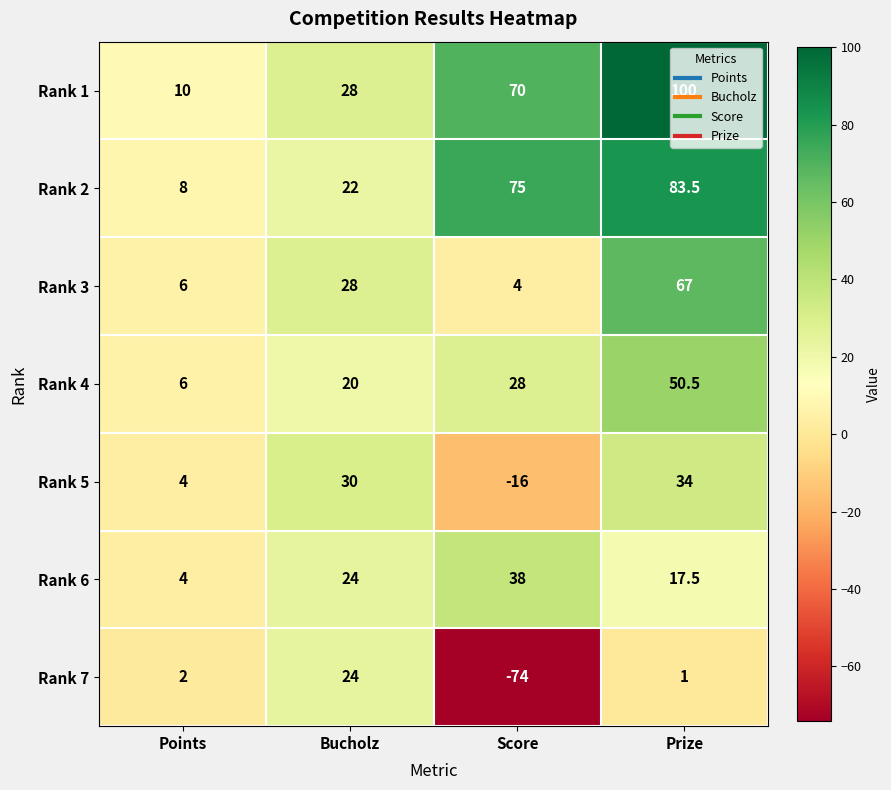

What is the greatest value displayed?

100.0